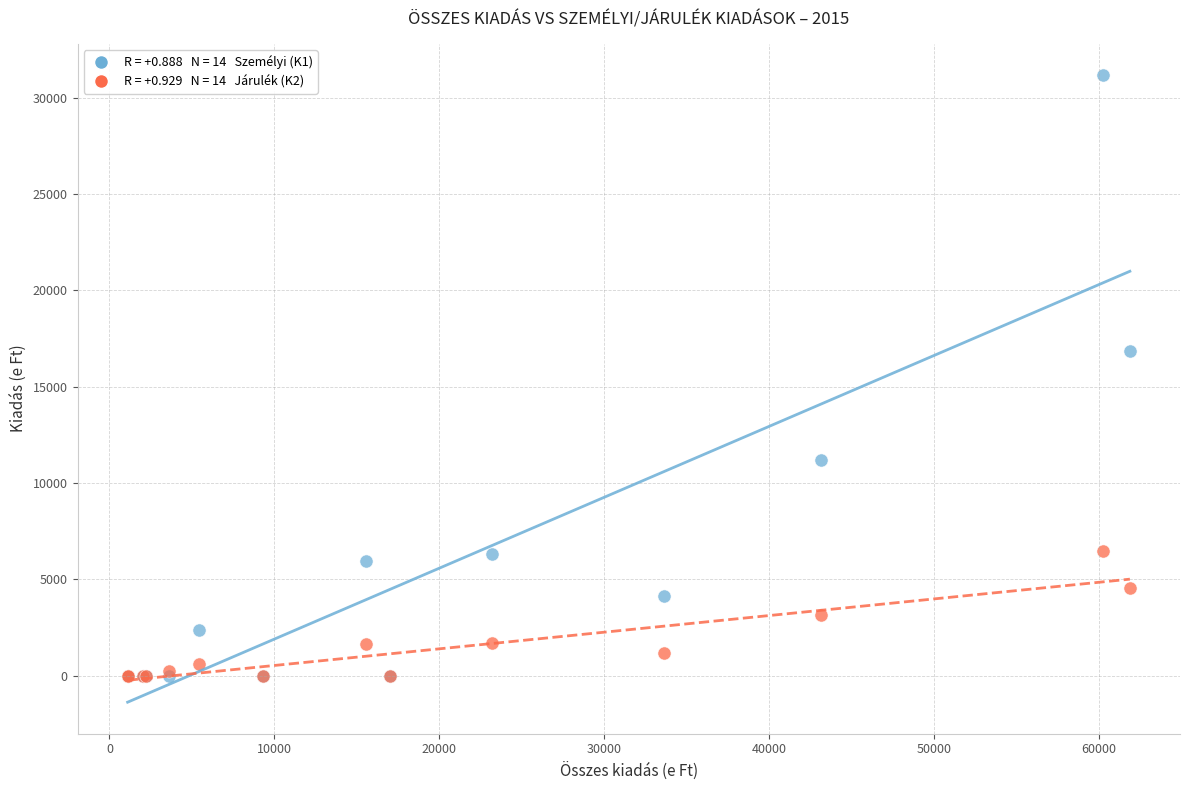

Across all series, what Y value is closest to 15584?

16835